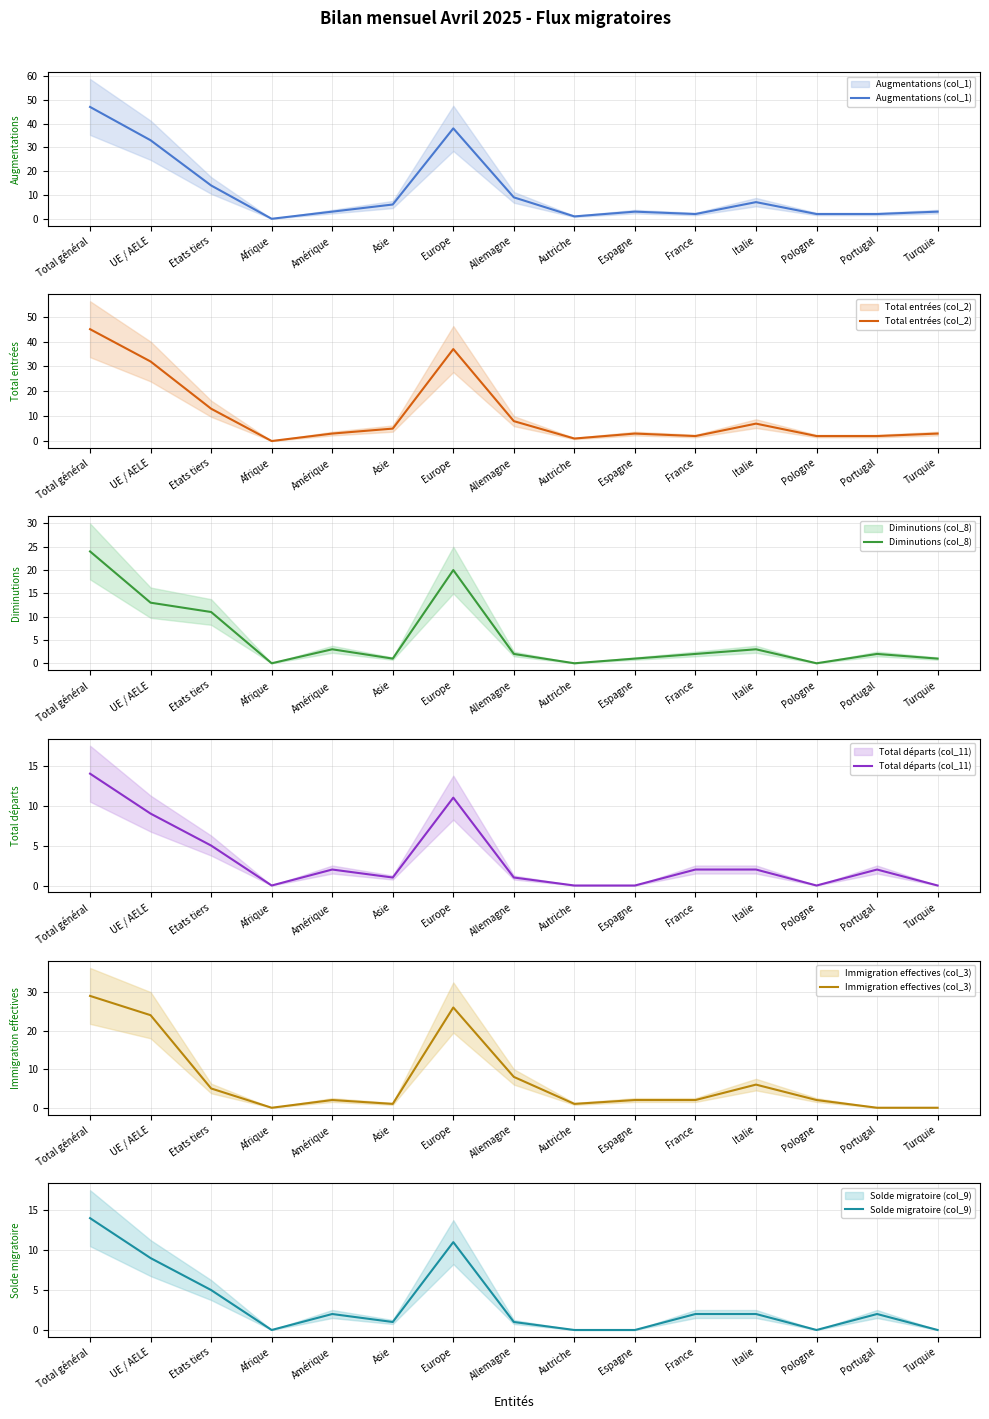

True or false: Diminutions (col_8) and Augmentations (col_1) intersect in this chart.

False